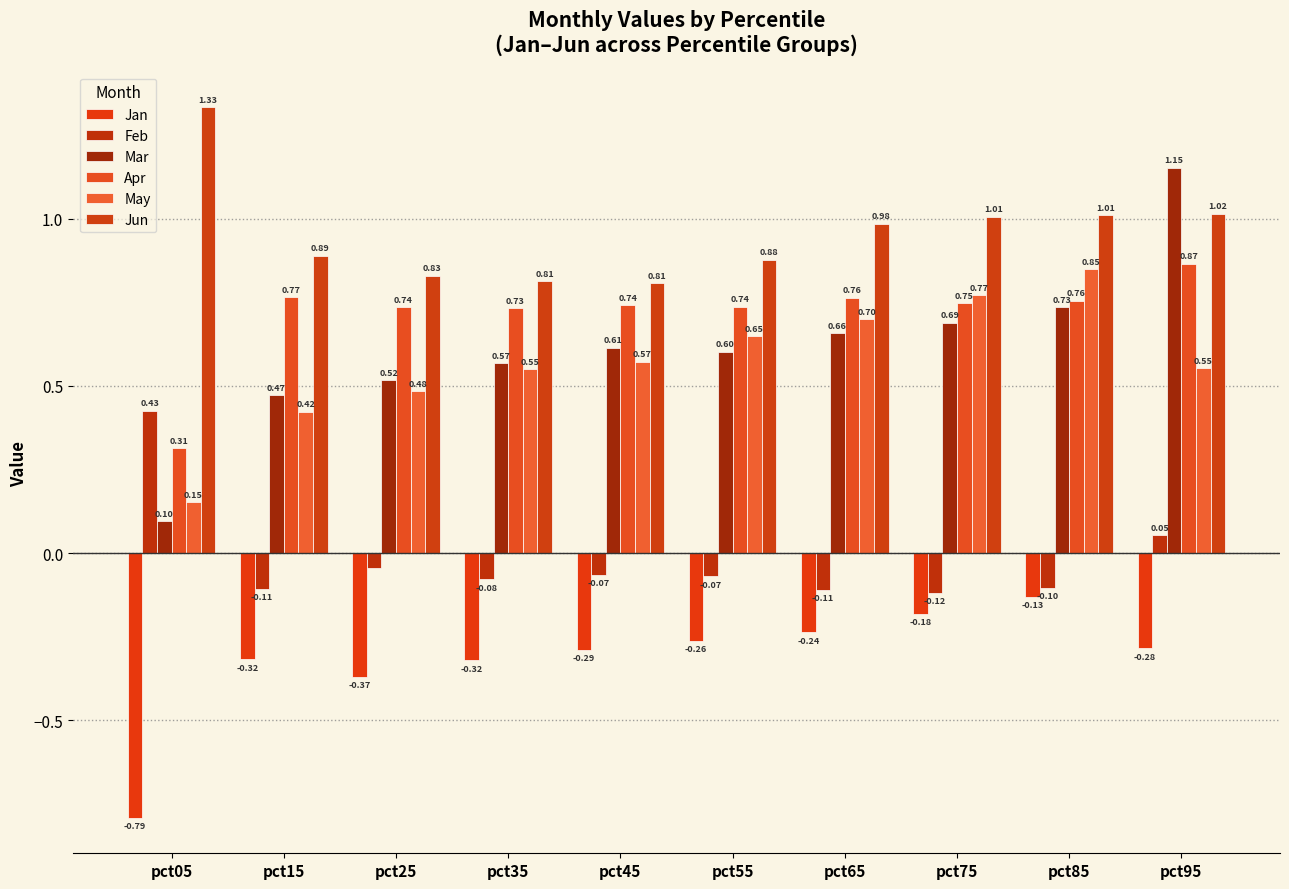

What is the minimum value shown in the chart?

-0.8